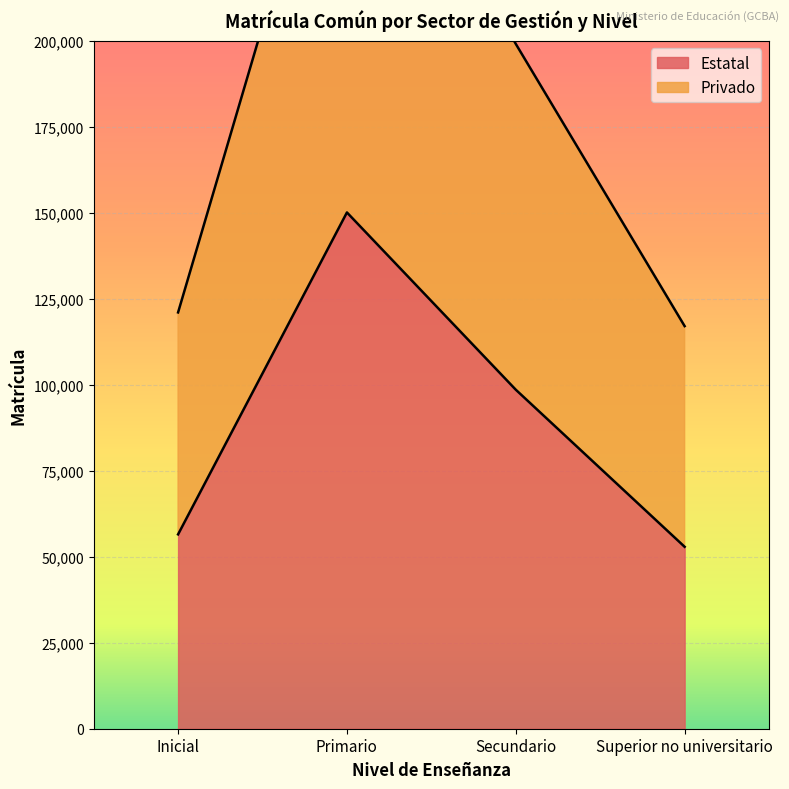

At which category does Estatal reach its first local peak?

Primario